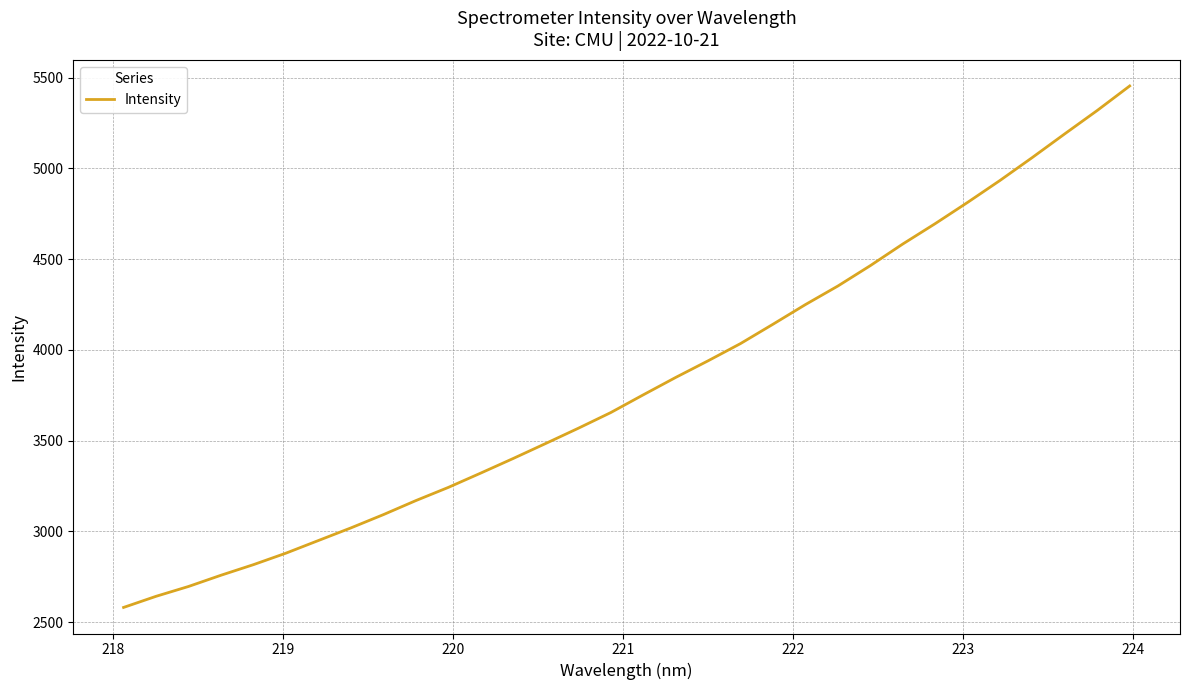

What is the maximum value shown in the chart?

5454.0